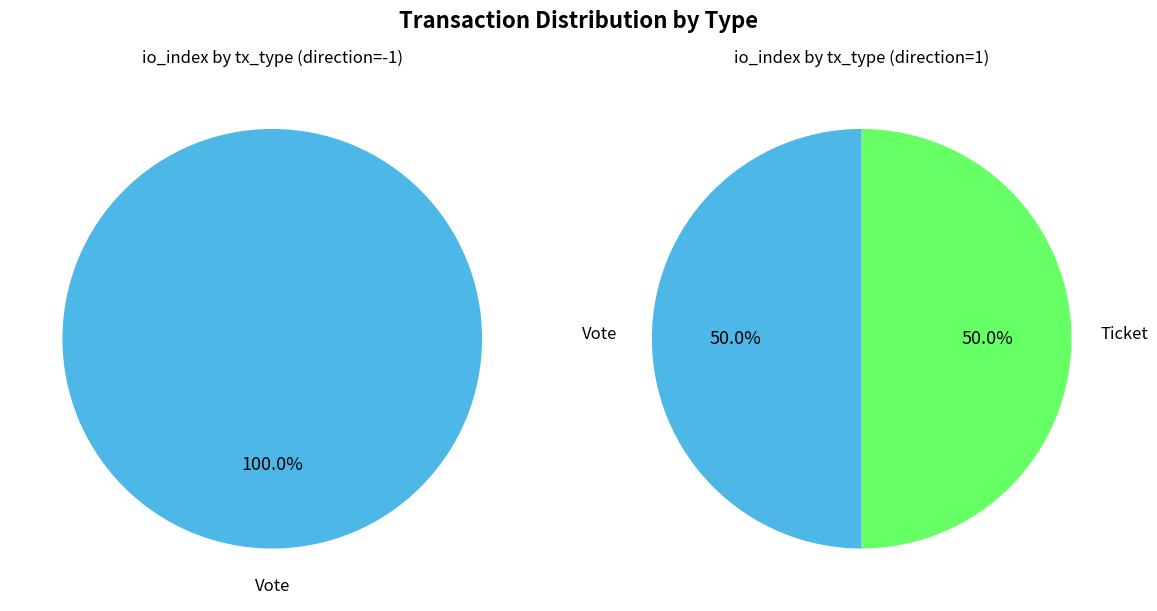

To the nearest percent, what is the difference between the Vote and Ticket slice percentages?

100%